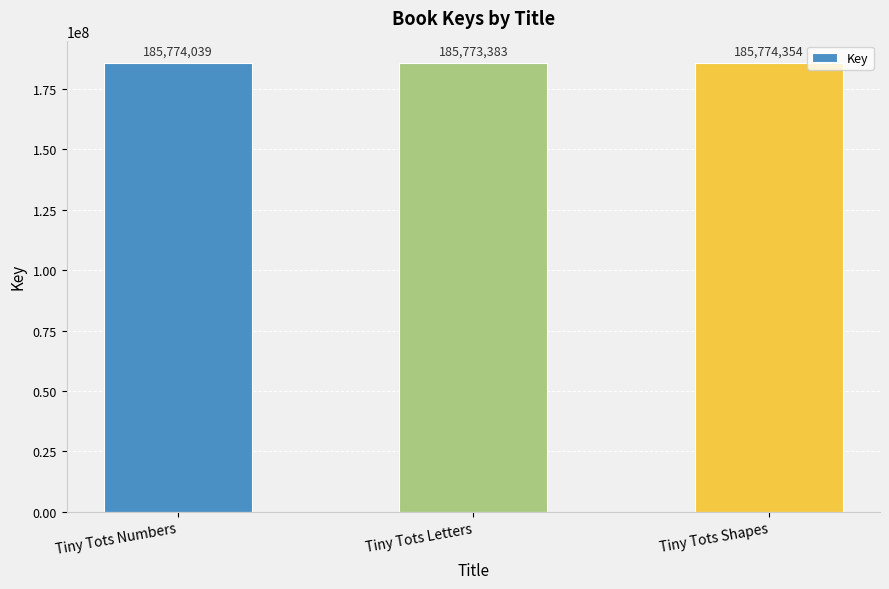

What is the difference between the second highest and minimum values?

656